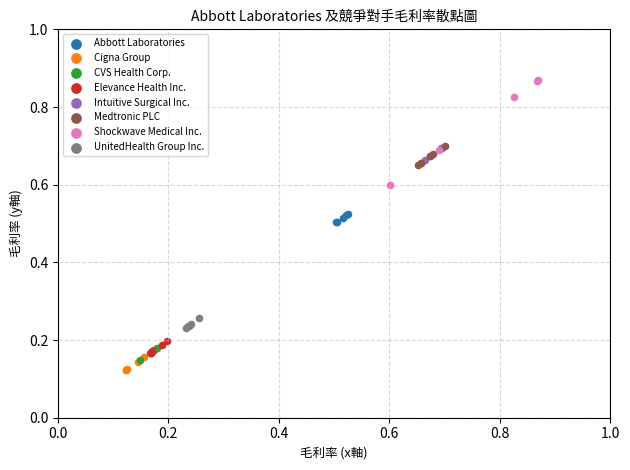

Which series reaches the maximum Y coordinate?

Shockwave Medical Inc.